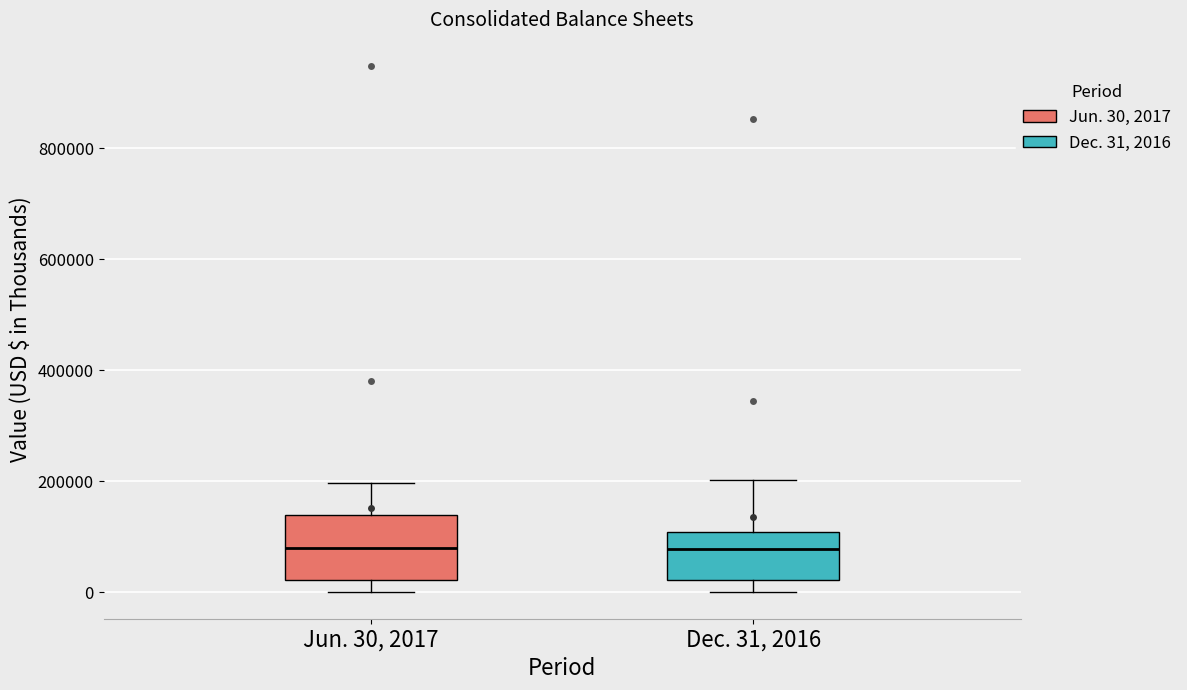

Which box is the tallest, from its lower edge to its upper edge?

Jun. 30, 2017